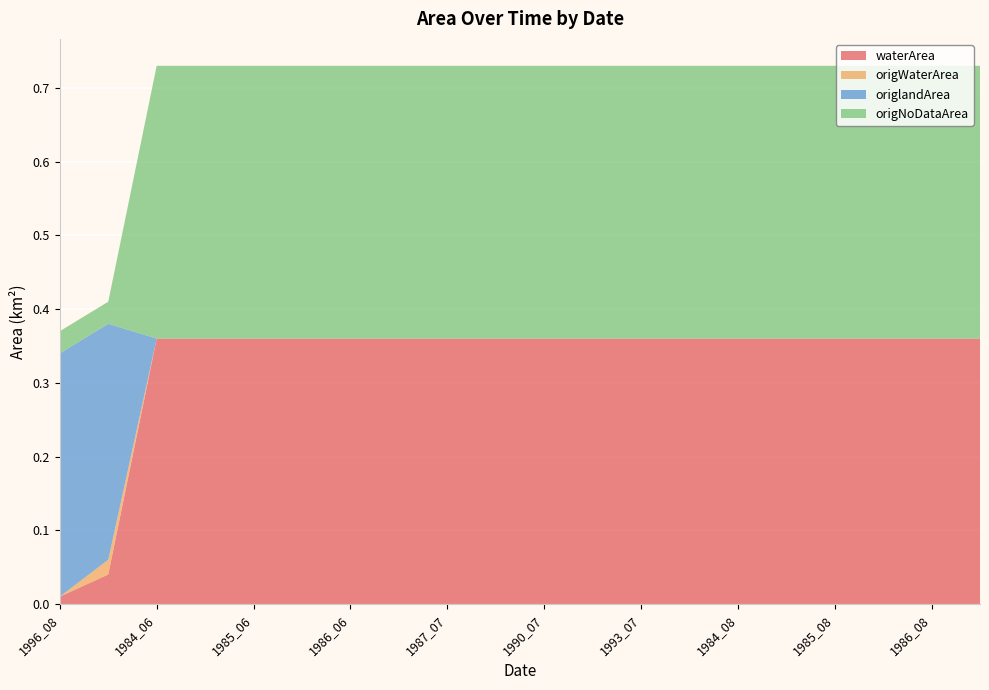

Reading right to left, what are all the values shown in this chart?

waterArea: 1987_05=0.4	1986_08=0.4	1986_05=0.4	1985_08=0.4	1985_05=0.4	1984_08=0.4	1984_05=0.4	1993_07=0.4	1993_06=0.4	1990_07=0.4	1990_06=0.4	1987_07=0.4	1986_07=0.4	1986_06=0.4	1985_07=0.4	1985_06=0.4	1984_07=0.4	1984_06=0.4	2021_02=0.0	1996_08=0.0
origWaterArea: 1987_05=0.0	1986_08=0.0	1986_05=0.0	1985_08=0.0	1985_05=0.0	1984_08=0.0	1984_05=0.0	1993_07=0.0	1993_06=0.0	1990_07=0.0	1990_06=0.0	1987_07=0.0	1986_07=0.0	1986_06=0.0	1985_07=0.0	1985_06=0.0	1984_07=0.0	1984_06=0.0	2021_02=0.0	1996_08=0.0
origlandArea: 1987_05=0.0	1986_08=0.0	1986_05=0.0	1985_08=0.0	1985_05=0.0	1984_08=0.0	1984_05=0.0	1993_07=0.0	1993_06=0.0	1990_07=0.0	1990_06=0.0	1987_07=0.0	1986_07=0.0	1986_06=0.0	1985_07=0.0	1985_06=0.0	1984_07=0.0	1984_06=0.0	2021_02=0.3	1996_08=0.3
origNoDataArea: 1987_05=0.4	1986_08=0.4	1986_05=0.4	1985_08=0.4	1985_05=0.4	1984_08=0.4	1984_05=0.4	1993_07=0.4	1993_06=0.4	1990_07=0.4	1990_06=0.4	1987_07=0.4	1986_07=0.4	1986_06=0.4	1985_07=0.4	1985_06=0.4	1984_07=0.4	1984_06=0.4	2021_02=0.0	1996_08=0.0